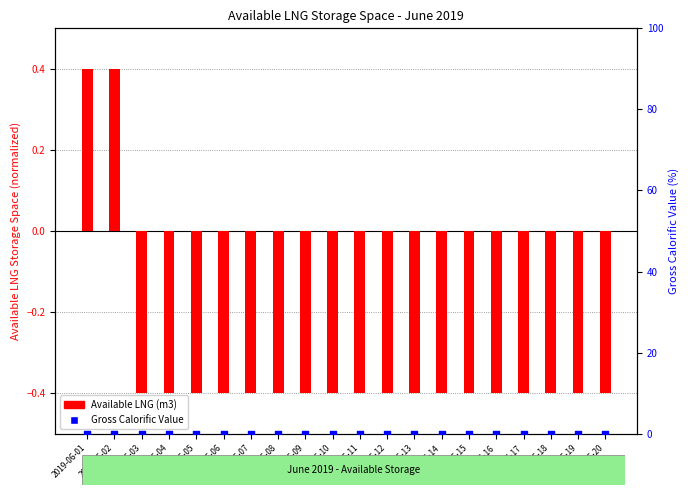

Which series contains the lowest Y value?

Available LNG (m3)